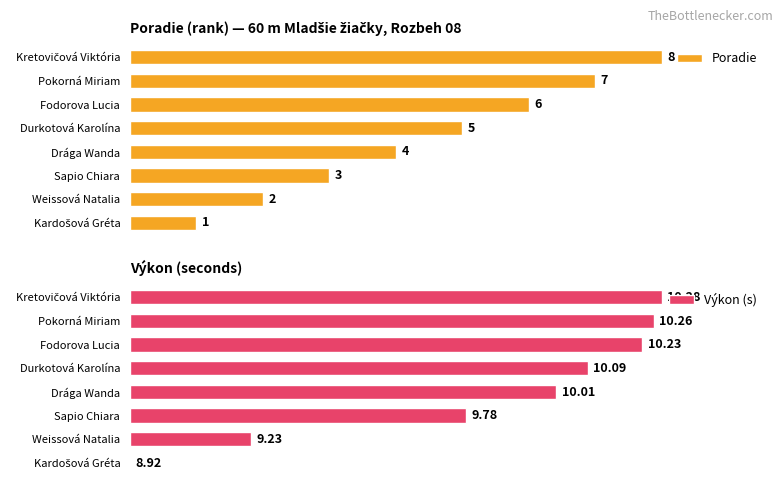

What are all the series names shown in the legend?

Poradie, Výkon (s)